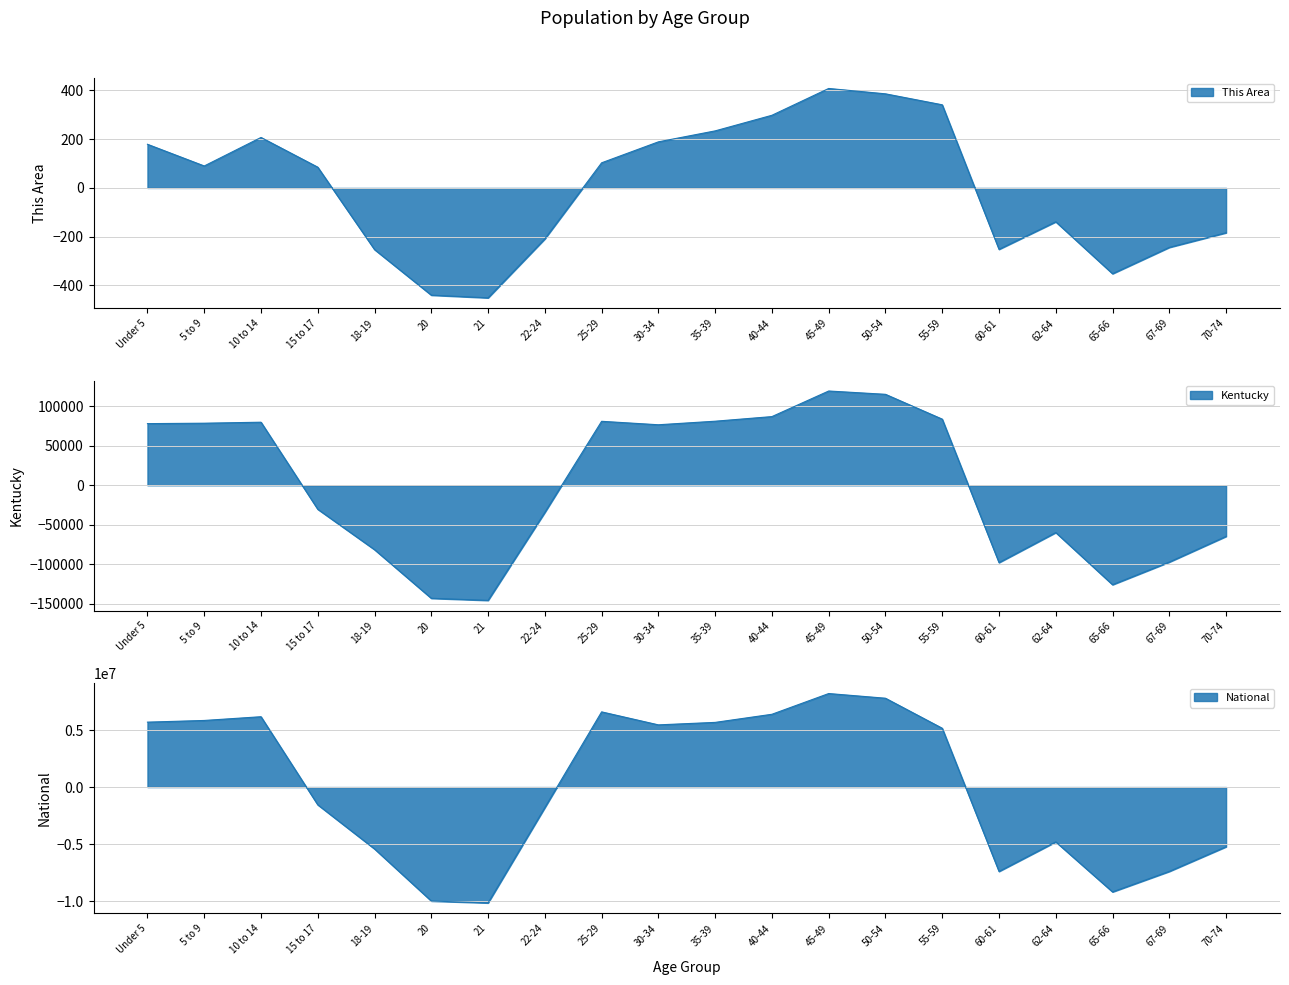

At 10 to 14, list the series in order from smallest to largest.

This Area, Kentucky, National